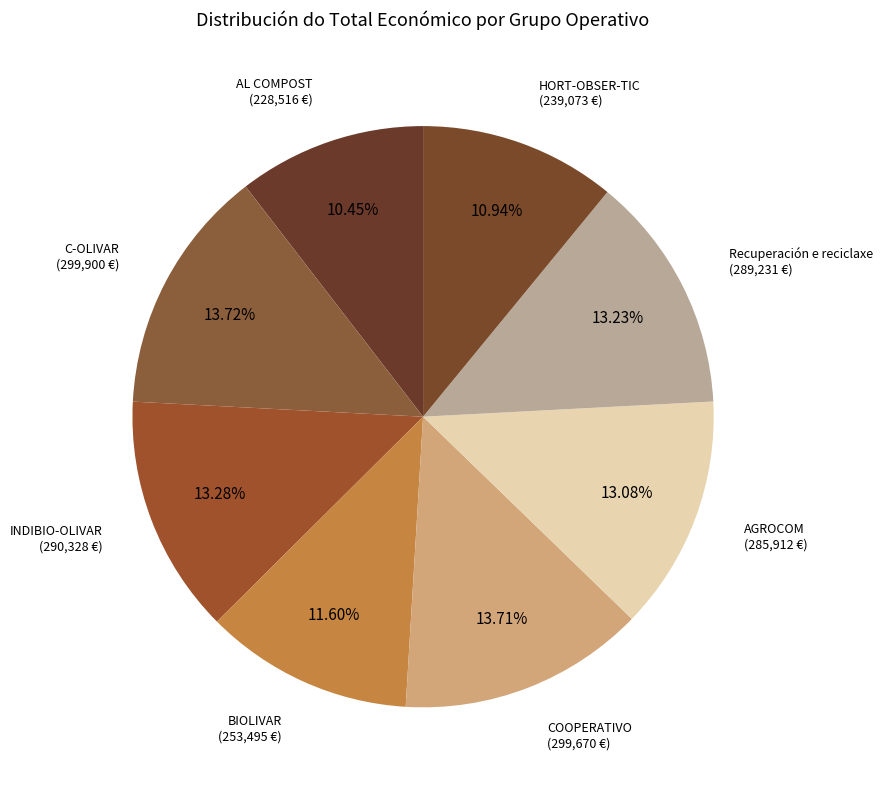

The Recuperación e reciclaxe slice represents 13% of the pie. True or false?

True